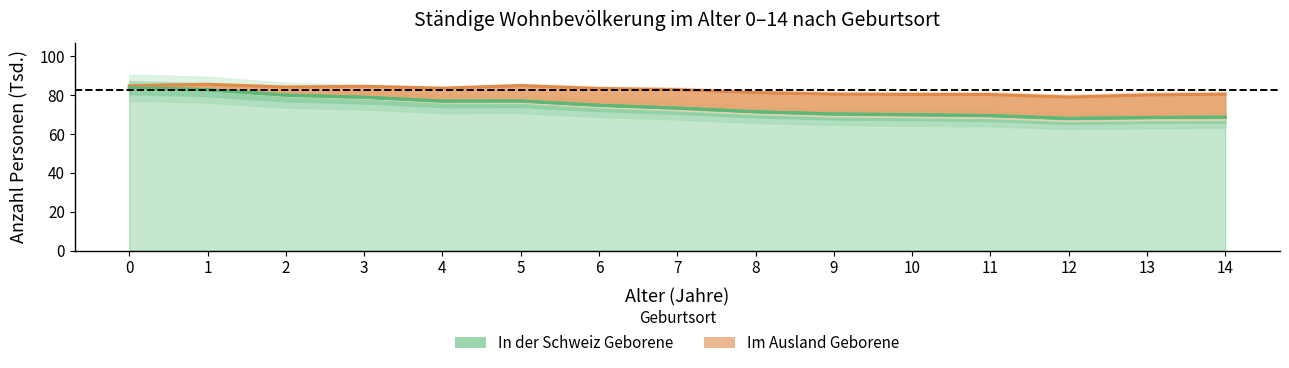

Read the value at 13.

68.5